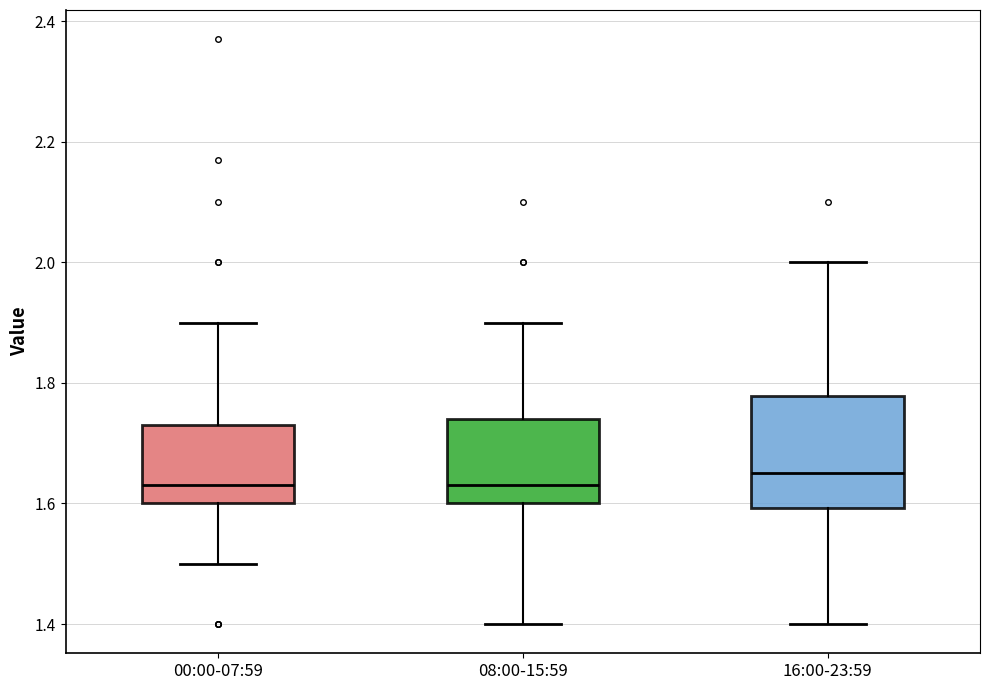

Reading left to right, transcribe this box plot: for each box, give where its median line is, the range the box spans, and where its two whiskers end, as read against the y-axis. The values are not printed on the chart, so give them approximately, as read against the axis.

00:00-07:59: median 1.64, box 1.60 to 1.74, whiskers 1.50 to 1.90
08:00-15:59: median 1.64, box 1.60 to 1.74, whiskers 1.40 to 1.90
16:00-23:59: median 1.66, box 1.60 to 1.78, whiskers 1.40 to 2.00